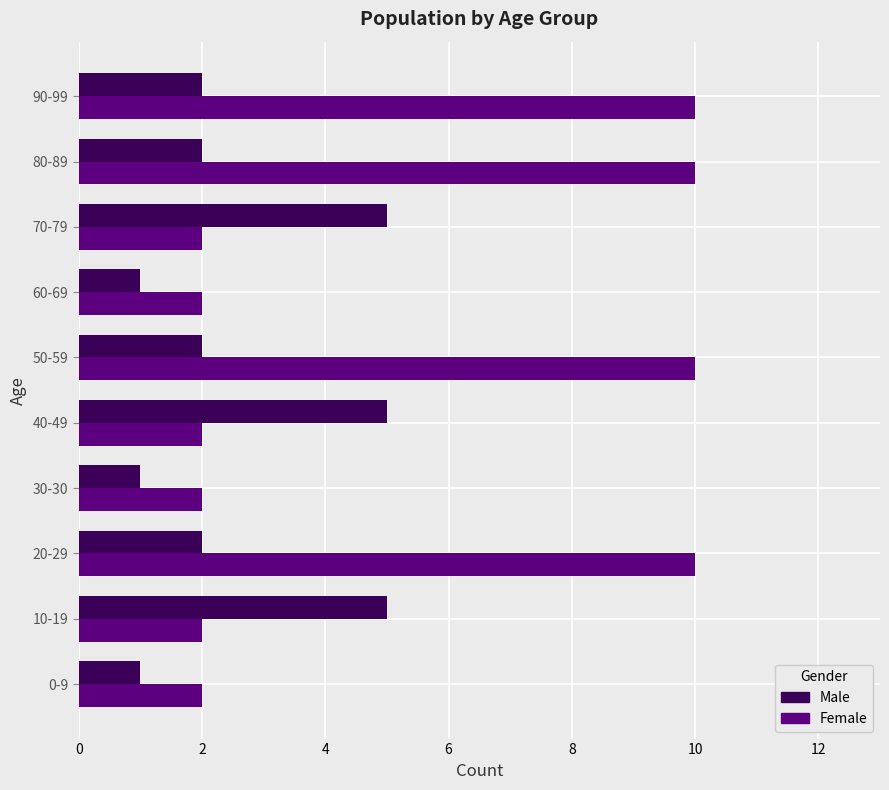

Between 10-19 and 90-99, which series saw the biggest shift?

Female